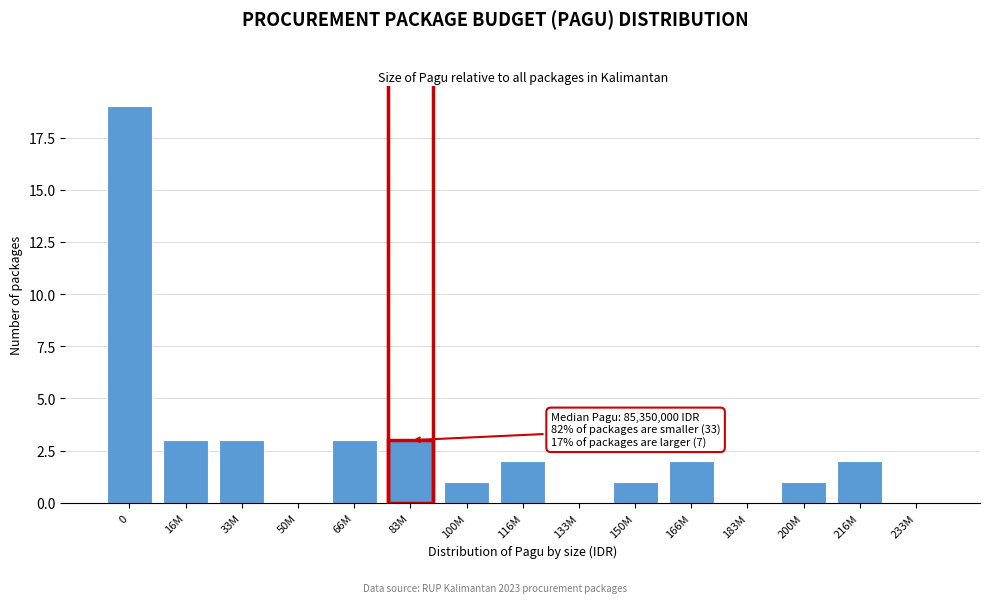

Reading left to right, transcribe all the data shown in this chart.

0=19	16M=3	33M=3	50M=0	66M=3	83M=3	100M=1	116M=2	133M=0	150M=1	166M=2	183M=0	200M=1	216M=2	233M=0